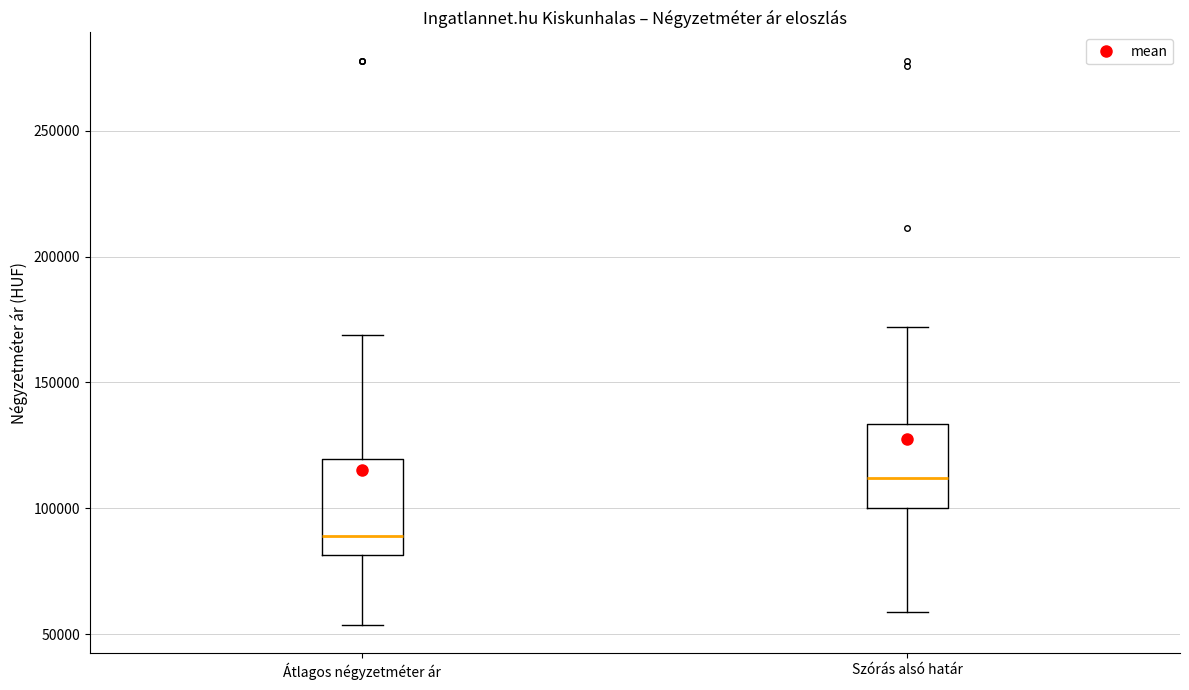

Reading left to right, read every box against the y-axis: the position of its median line, the range the box covers, and the ends of its whiskers. The values are not printed on the chart, so give them approximately, as read against the axis.

Átlagos négyzetméter ár: median 90000, box 80000 to 120000, whiskers 55000 to 170000
Szórás alsó határ: median 110000, box 100000 to 135000, whiskers 60000 to 170000